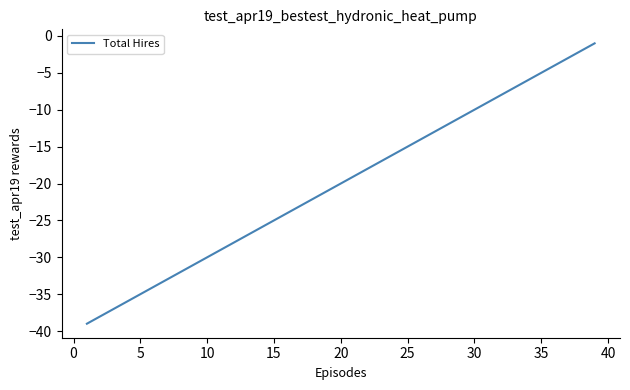

What is the difference between the maximum and minimum values?

38